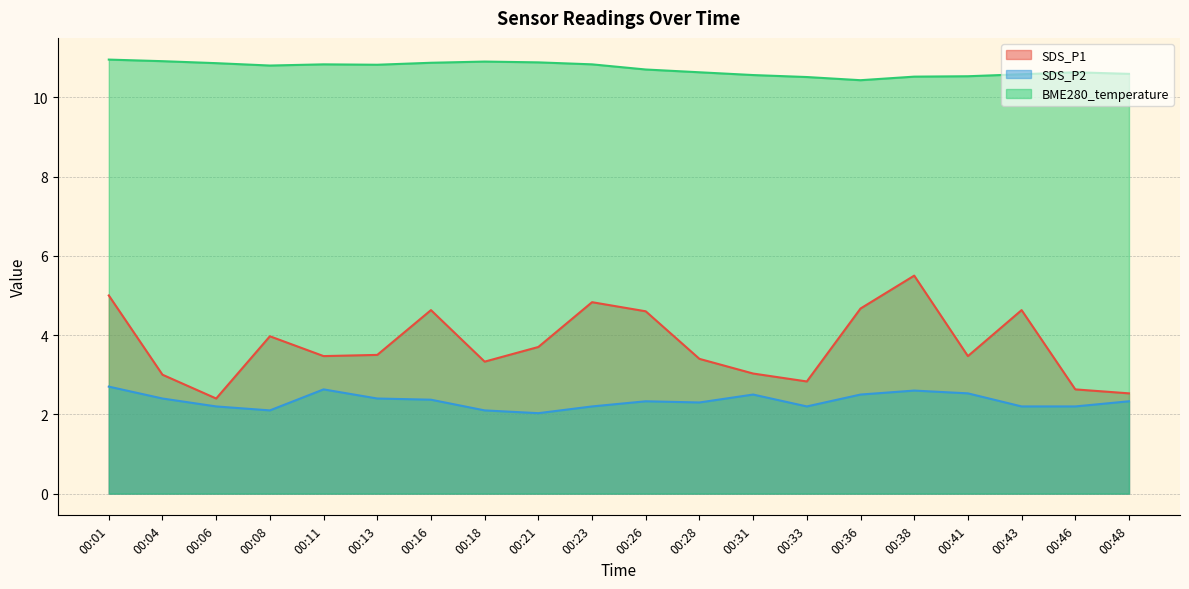

Reading left to right, extract all data points from this chart.

SDS_P1: 5.0	3.0	2.4	4.0	3.5	3.5	4.6	3.3	3.7	4.8	4.6	3.4	3.0	2.8	4.7	5.5	3.5	4.6	2.6	2.5
SDS_P2: 2.7	2.4	2.2	2.1	2.6	2.4	2.4	2.1	2.0	2.2	2.3	2.3	2.5	2.2	2.5	2.6	2.5	2.2	2.2	2.3
BME280_temperature: 10.9	10.9	10.9	10.8	10.8	10.8	10.9	10.9	10.9	10.8	10.7	10.6	10.6	10.5	10.4	10.5	10.5	10.6	10.6	10.6